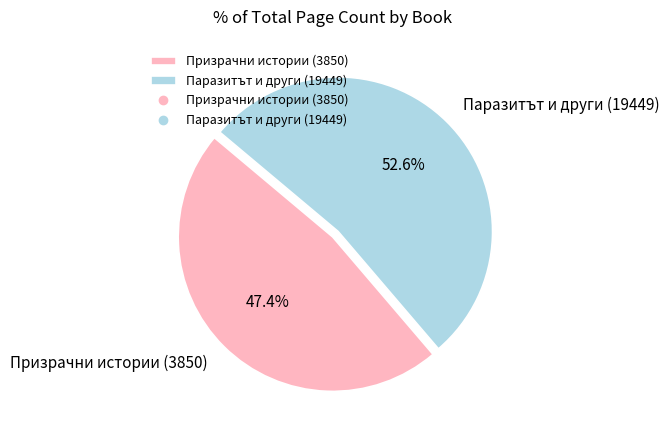

Rank the categories by value from highest to lowest.

Паразитът и други (19449), Призрачни истории (3850)